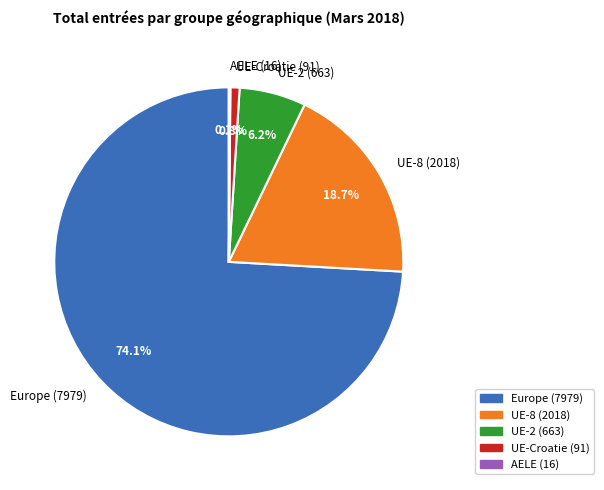

Is the sum of Europe (7979) and UE-2 (663) greater than half?

Yes